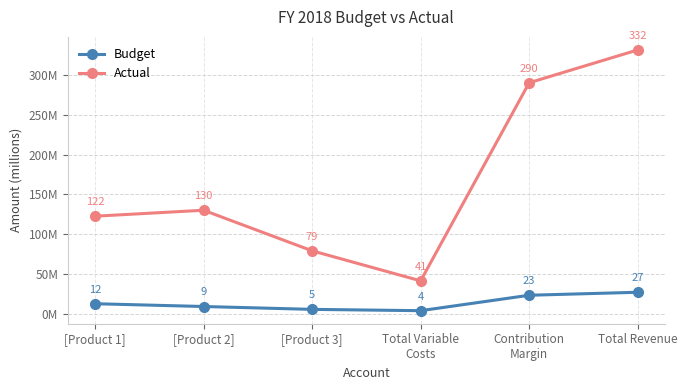

What value does the Actual series have at Total Variable
Costs?

41.2